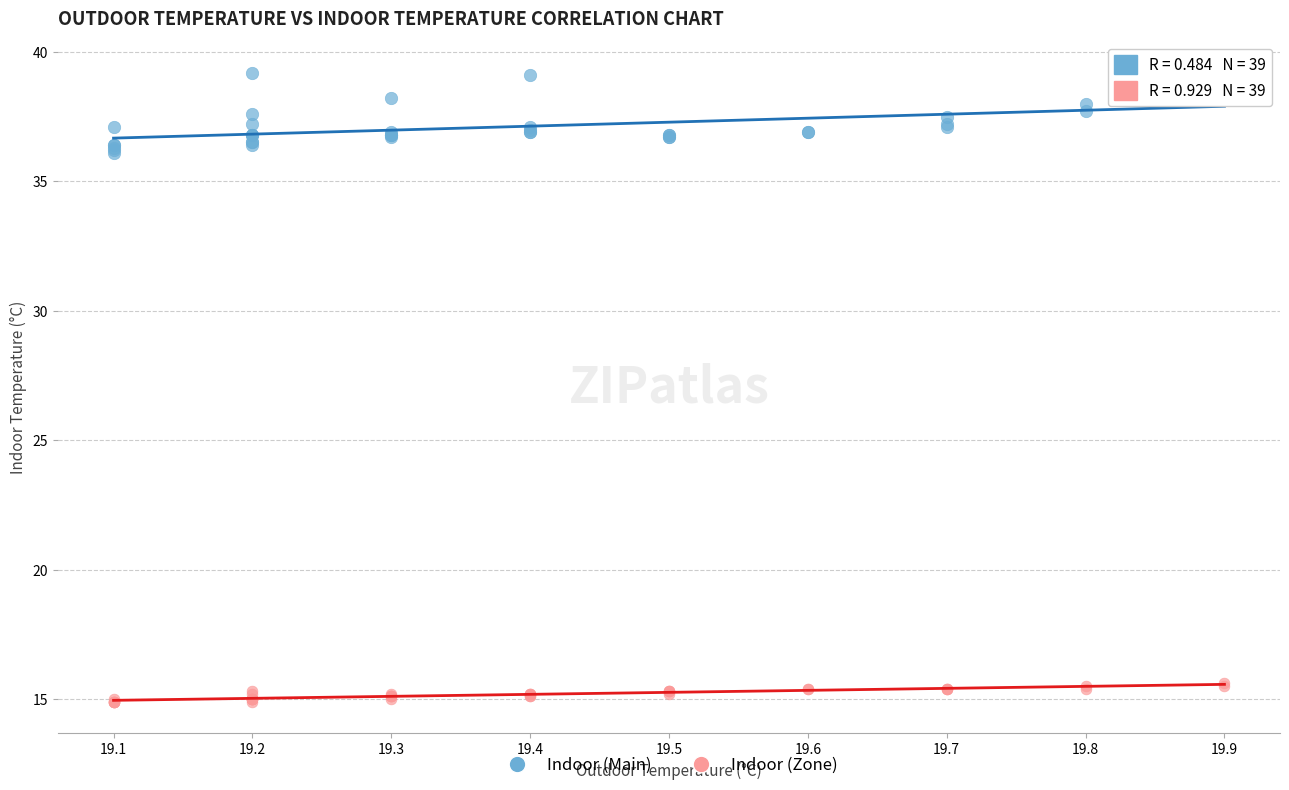

What are all the series names shown in the legend?

Indoor (Main), Indoor (Zone)